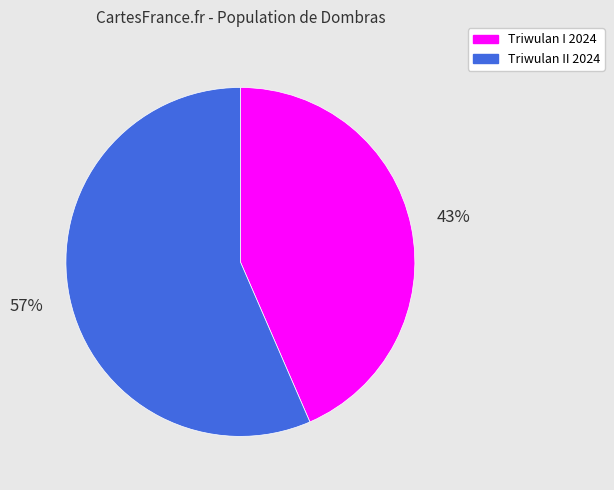

Is it true that Triwulan I 2024 is 43% of the pie?

True